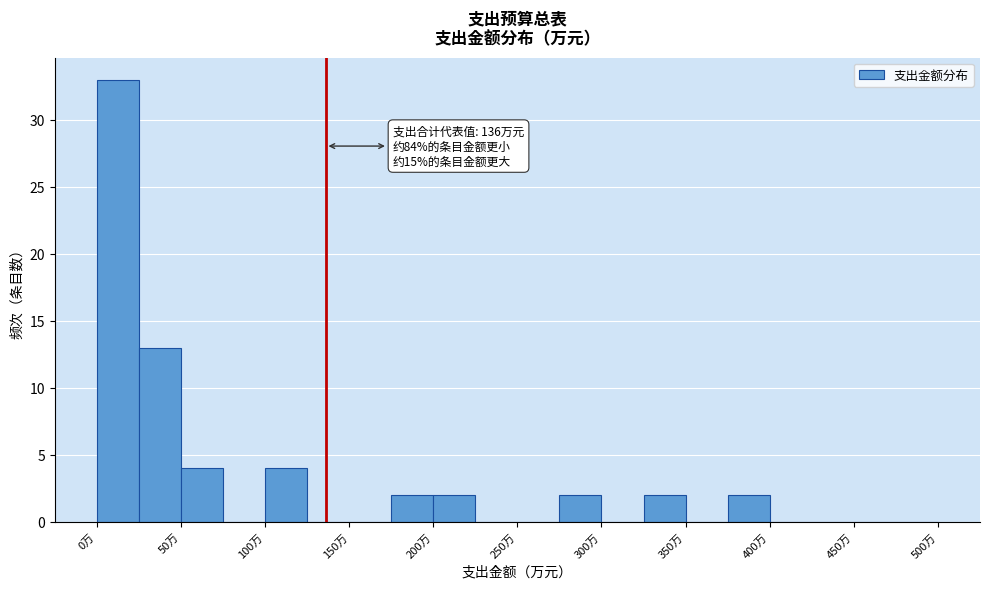

Which range on the x-axis has the tallest bar?

0 to 25